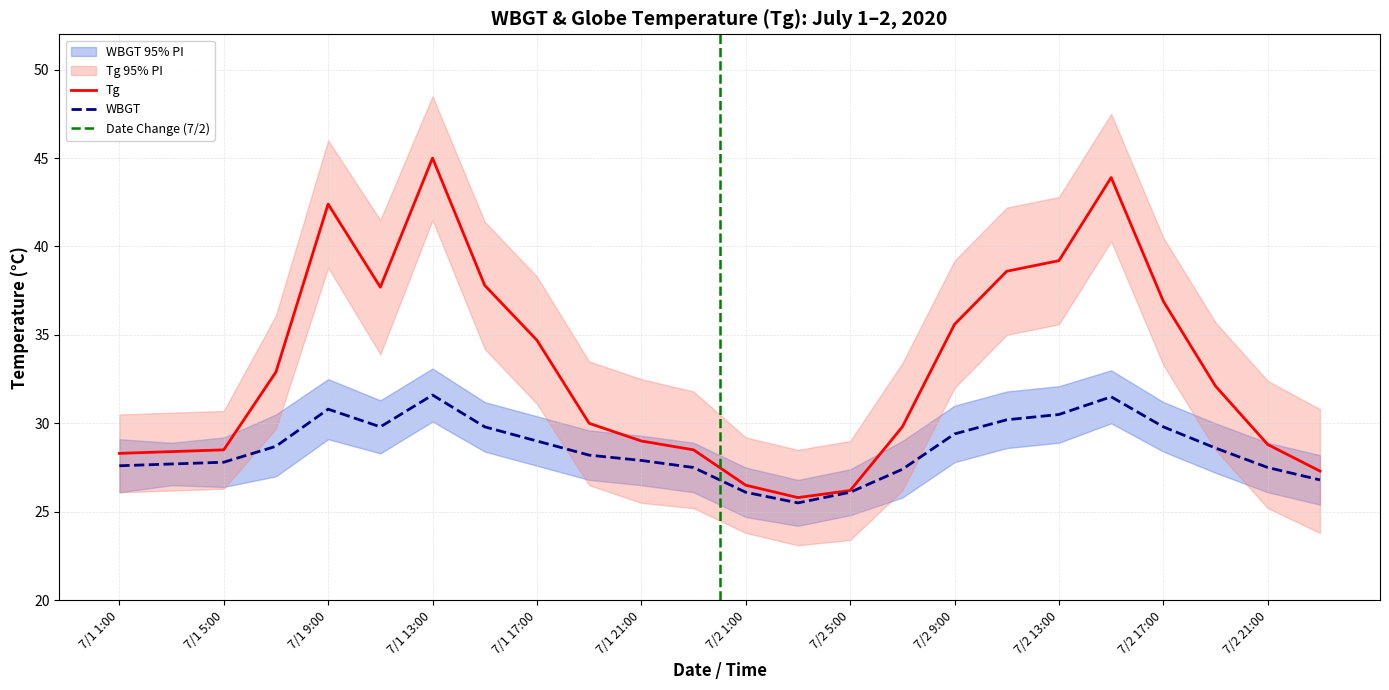

What is the highest value of the Tg series?

45.0